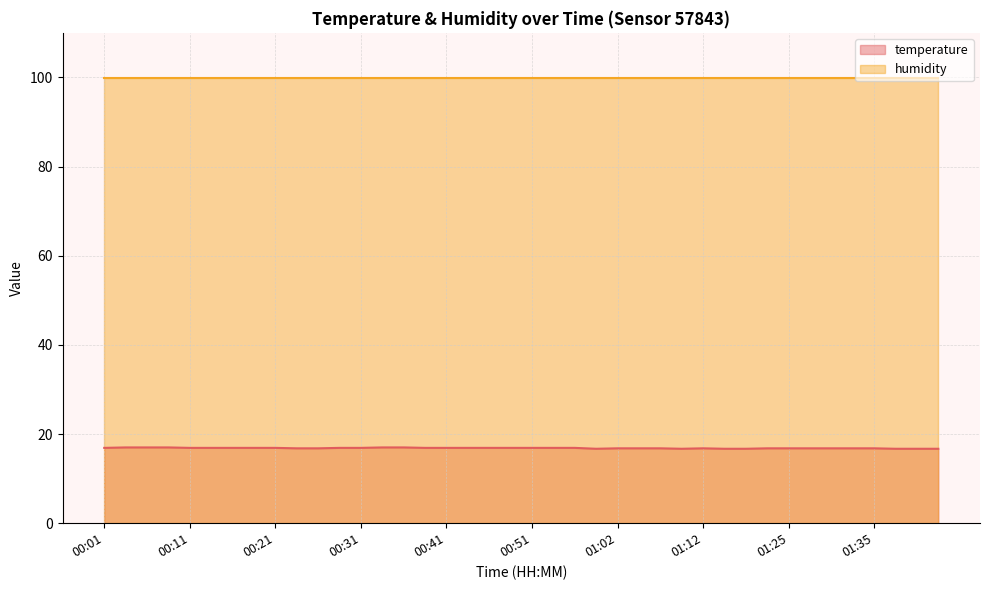

What is the difference between the maximum and minimum values?

0.3